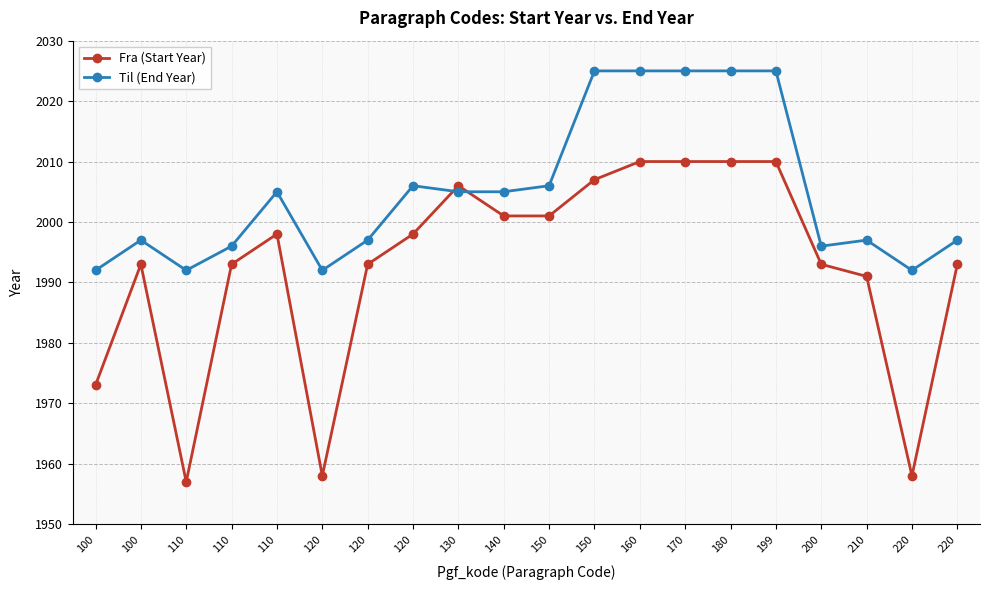

The value of Fra (Start Year) at 120 is 1958. True or false?

True